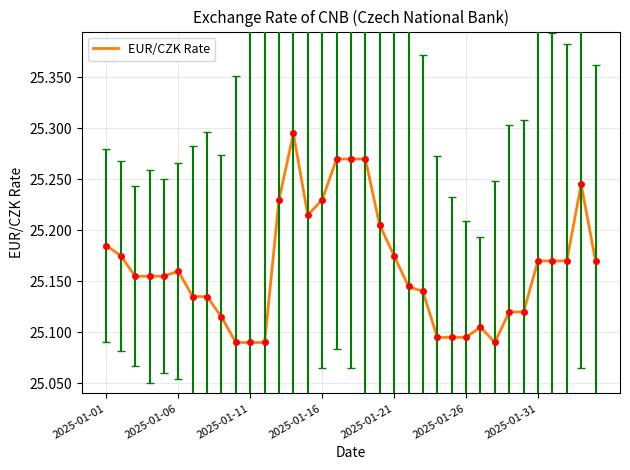

Is this an area chart (filled region under the line)?

No